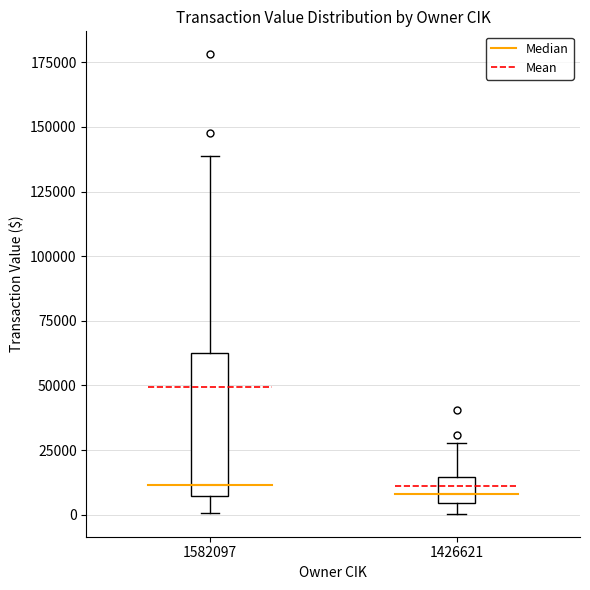

Reading left to right, read every box against the y-axis: the position of its median line, the range the box covers, and the ends of its whiskers. The values are not printed on the chart, so give them approximately, as read against the axis.

1582097: median 10000, box 5000 to 65000, whiskers 0 to 140000
1426621: median 10000, box 5000 to 15000, whiskers 0 to 30000